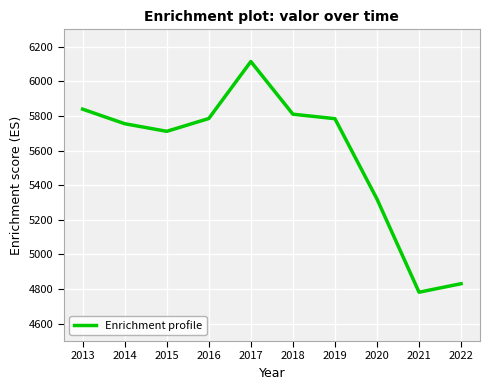

At which label does the data first exceed 5784?

2013